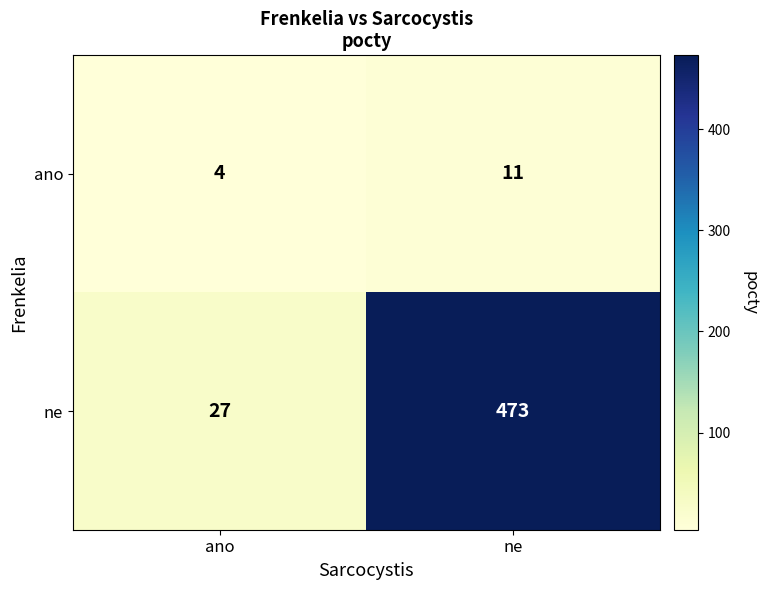

At which category is the sum across all series the highest?

ne